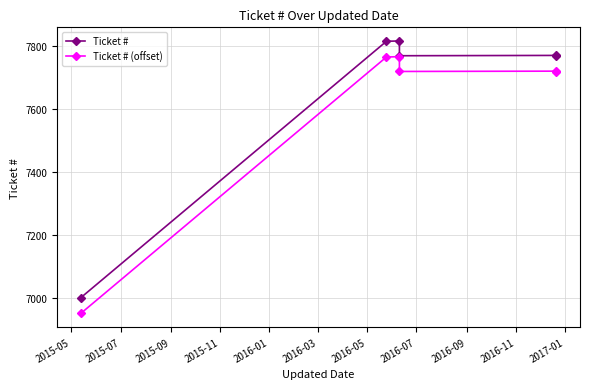

What are all the series names shown in the legend?

Ticket #, Ticket # (offset)